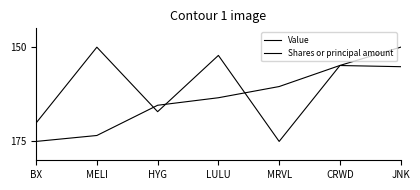

Which series has the widest spread of values?

Value